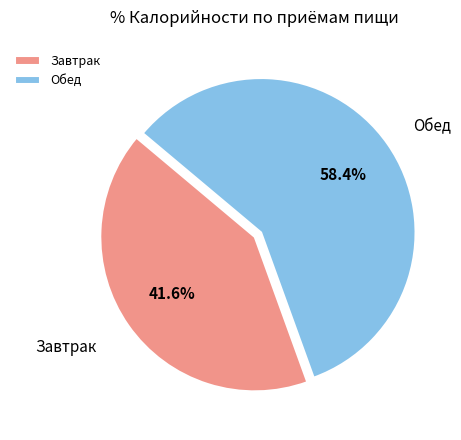

Approximately how many times larger is the value at Обед compared to Завтрак?

1.4